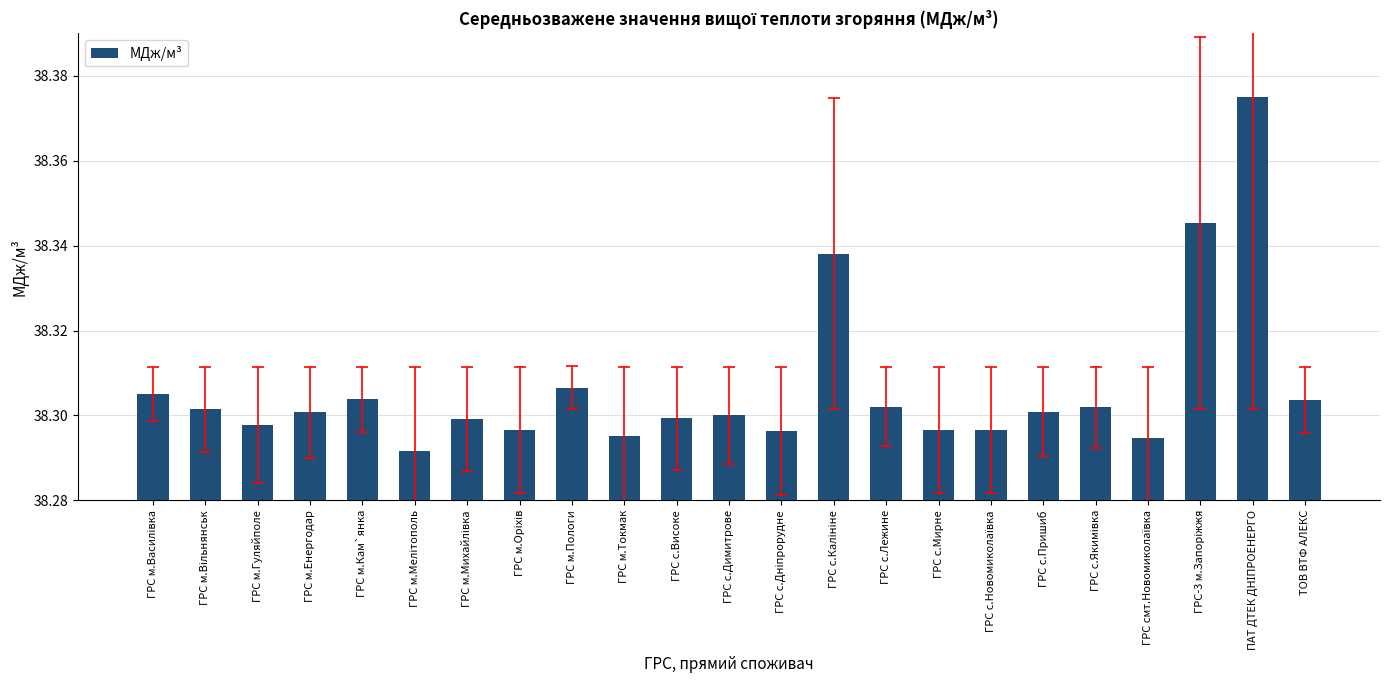

What is the label of the 20th bar from the right?

ГРС м.Енергодар